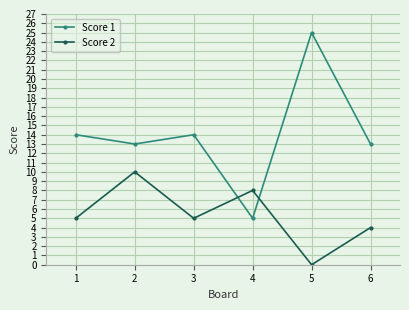

At how many categories does at least one series exceed 9?

5